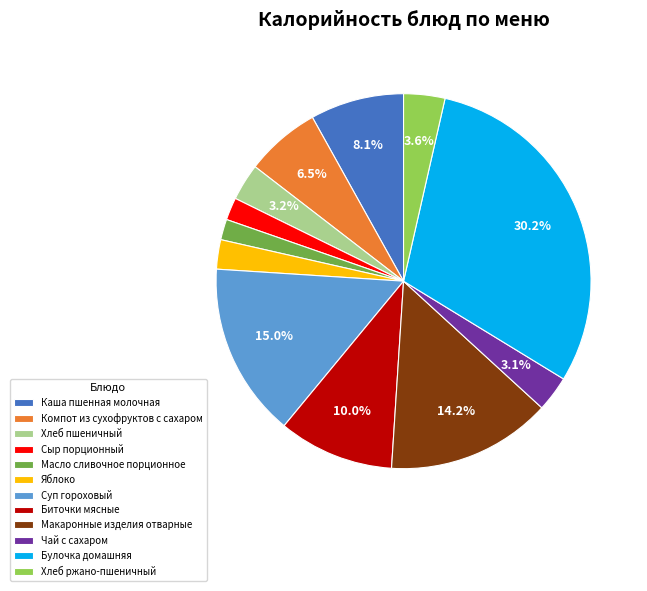

Is it true that Хлеб пшеничный is 3% of the pie?

True